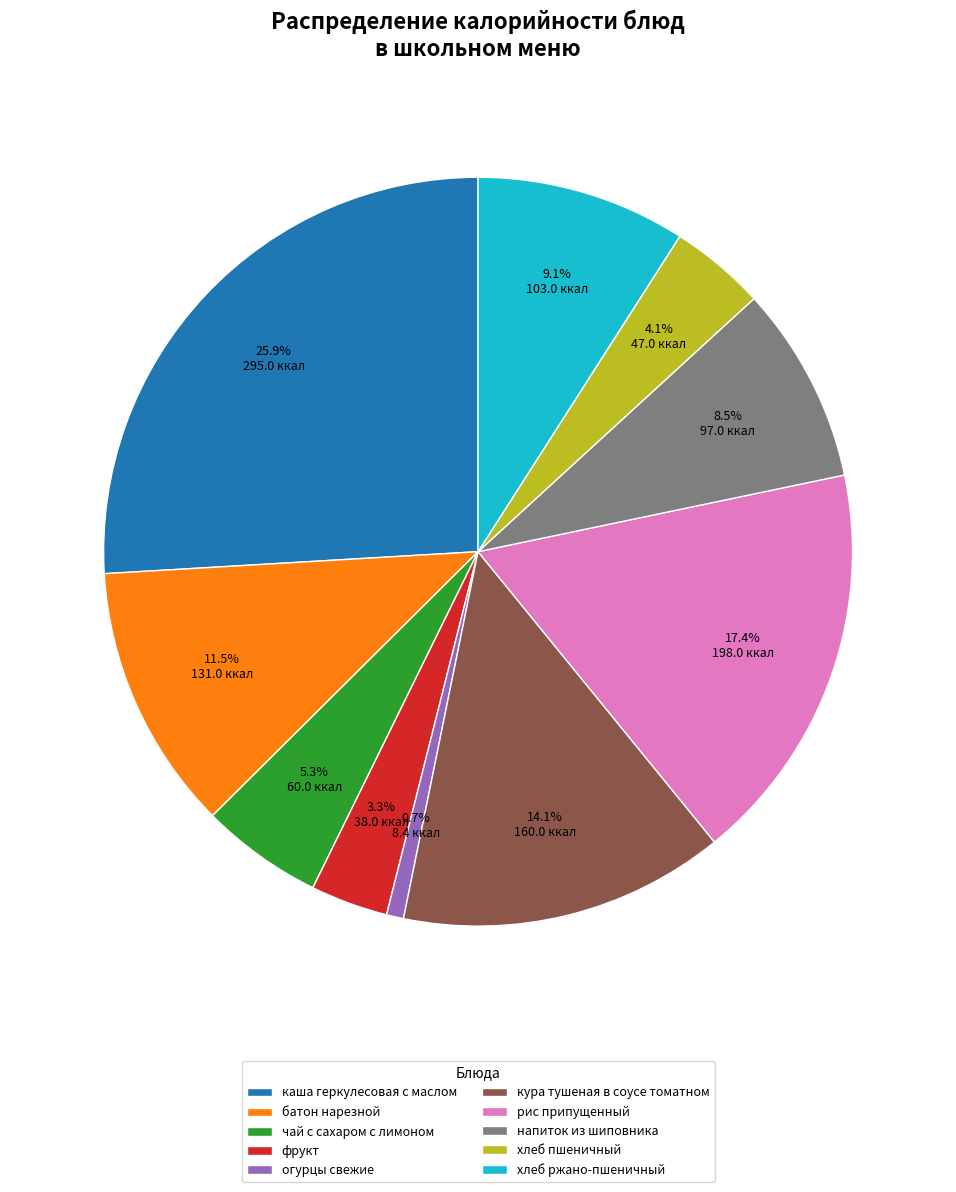

Rank the categories by value from lowest to highest.

огурцы свежие, фрукт, хлеб пшеничный, чай с сахаром с лимоном, напиток из шиповника, хлеб ржано-пшеничный, батон нарезной, кура тушеная в соусе томатном, рис припущенный, каша геркулесовая с маслом